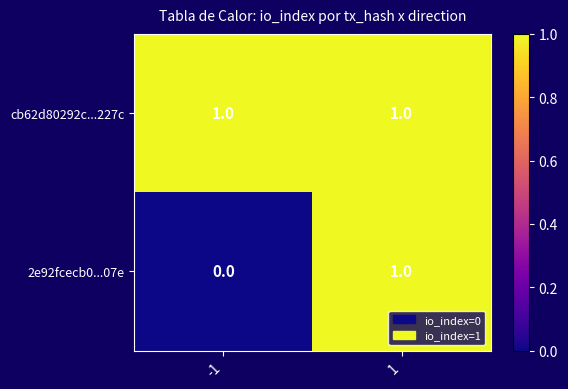

Is it true that 2e92fcecb0...07e equals 1 at 1?

True